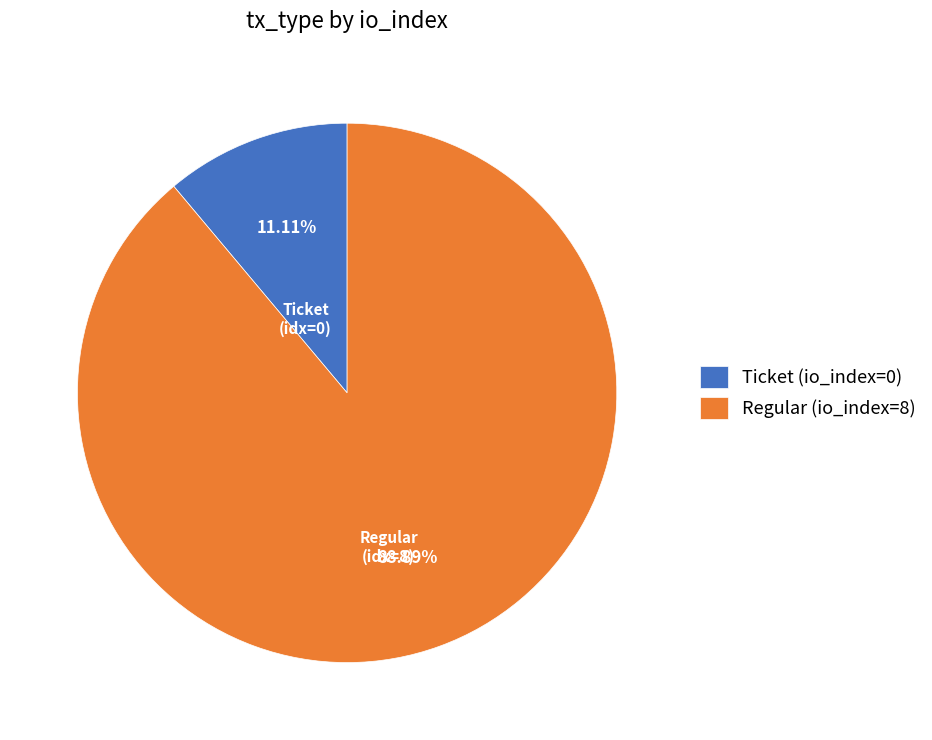

How many segments does this pie chart have?

2